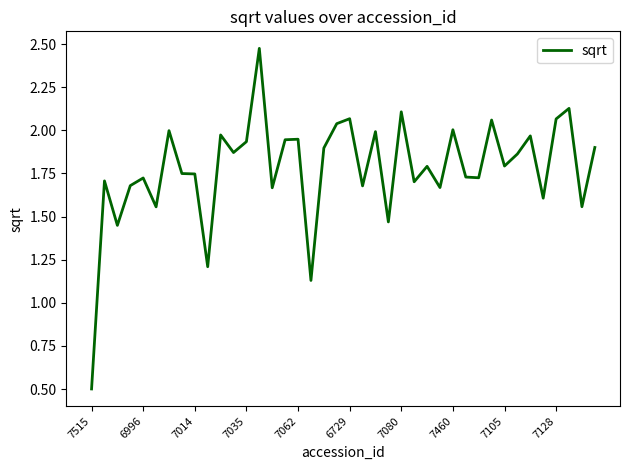

What is the smallest value displayed?

0.5